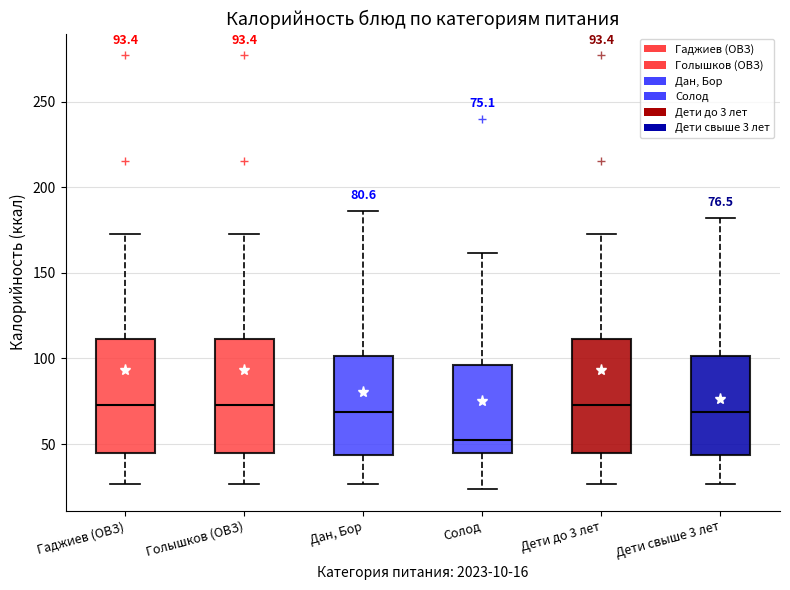

Which box has the lowest median line?

Солод